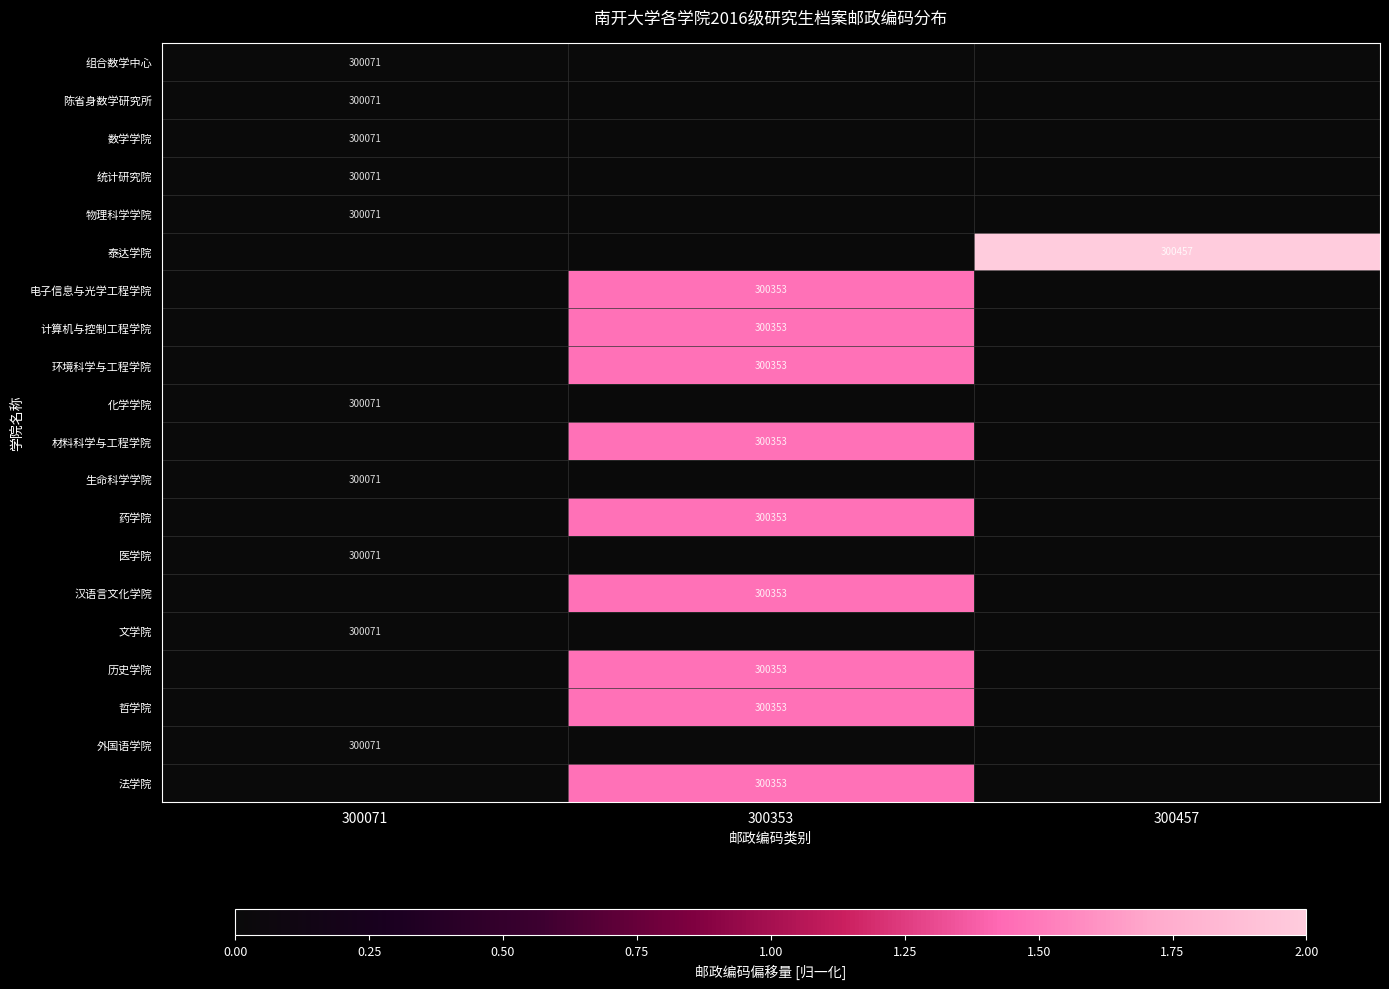

The 环境科学与工程学院 series shows 300353 at 300353. True or false?

True